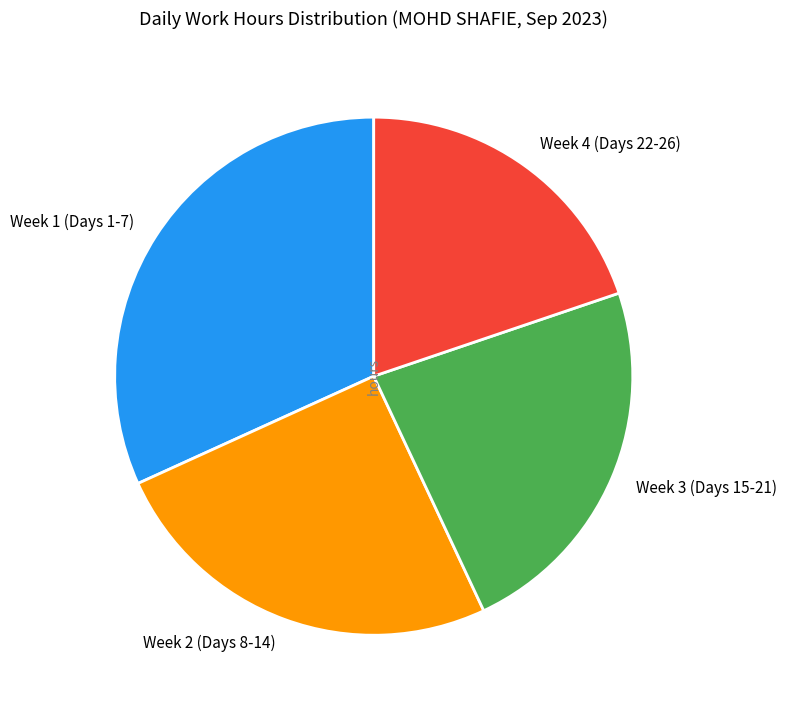

The Week 2 (Days 8-14) slice represents 25% of the pie. True or false?

True